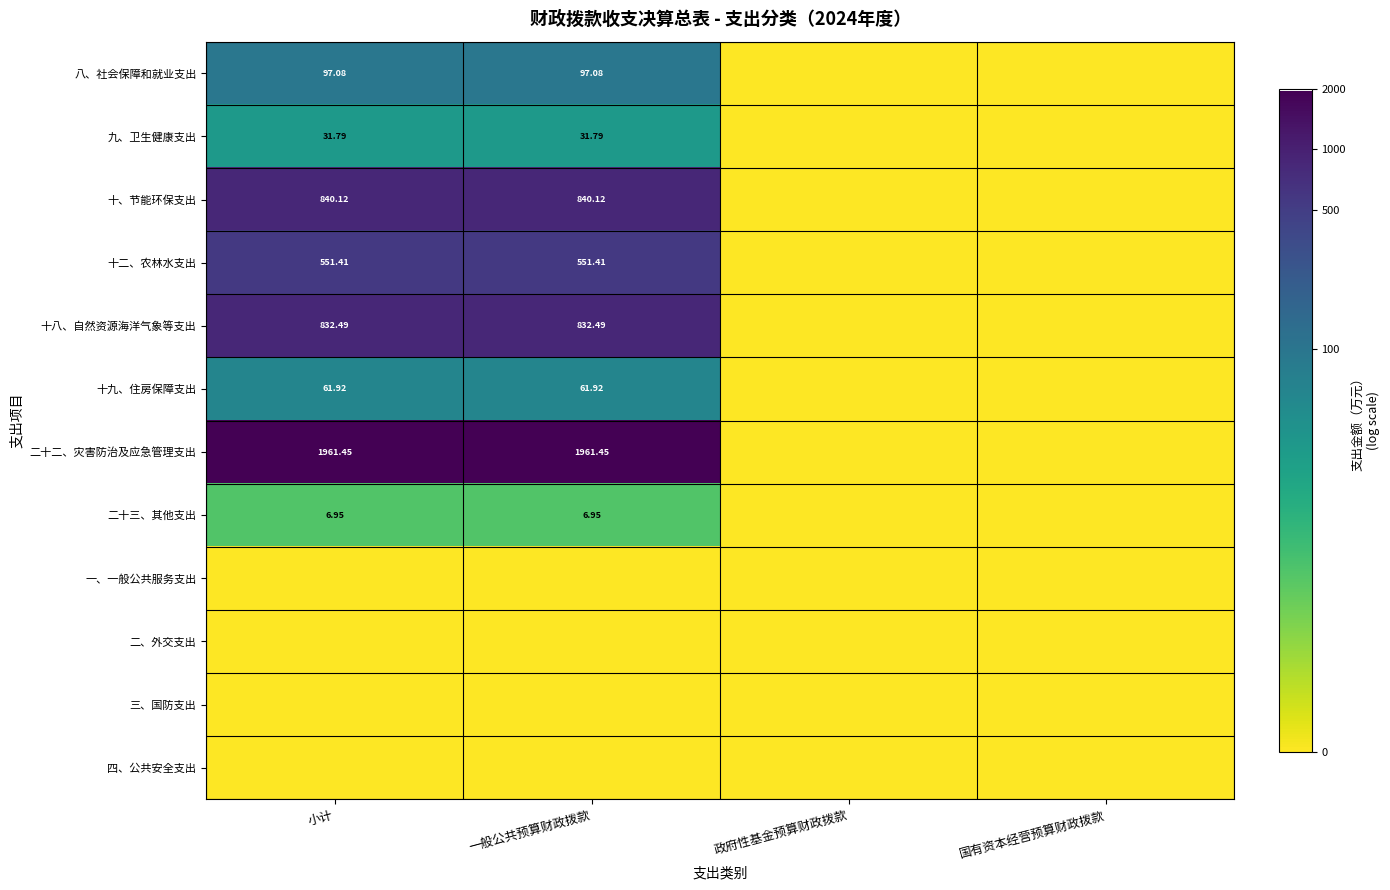

Which series has the widest spread of values?

二十二、灾害防治及应急管理支出